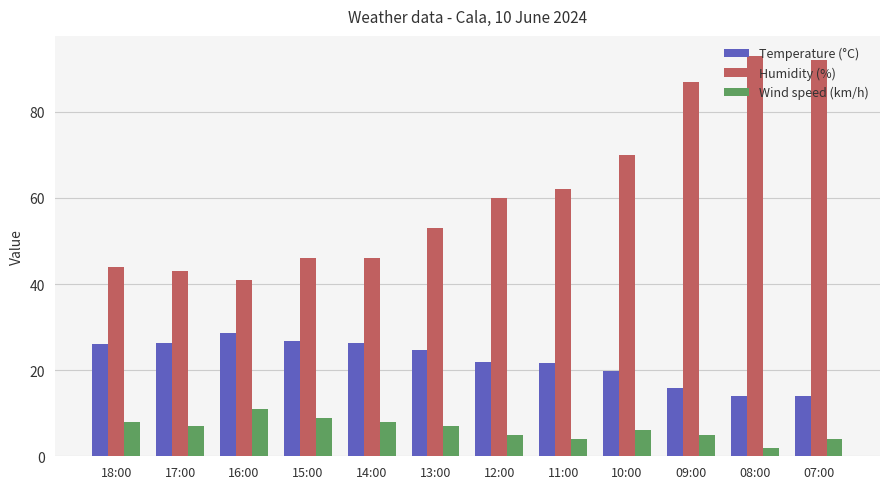

True or false: Temperature (°C) has a value of 33.9 at 12:00.

False